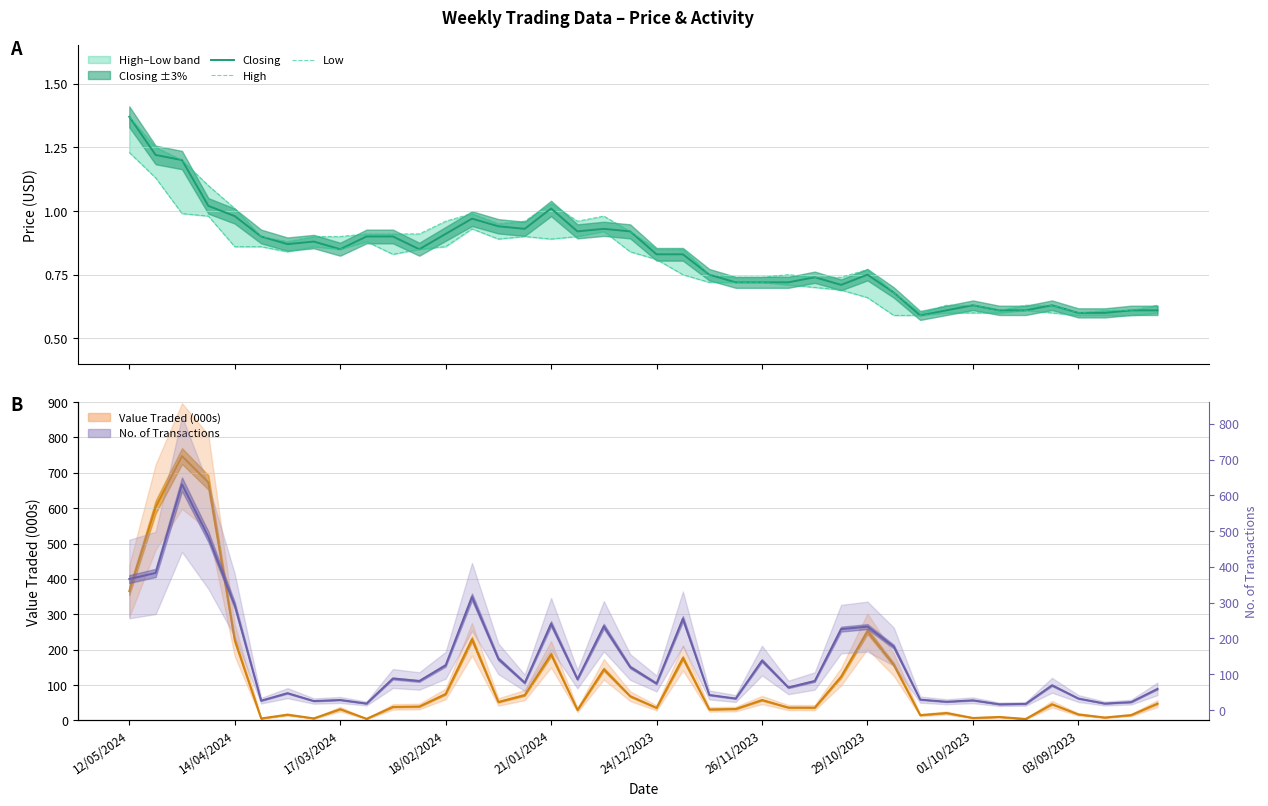

True or false: Closing and Low intersect in this chart.

False